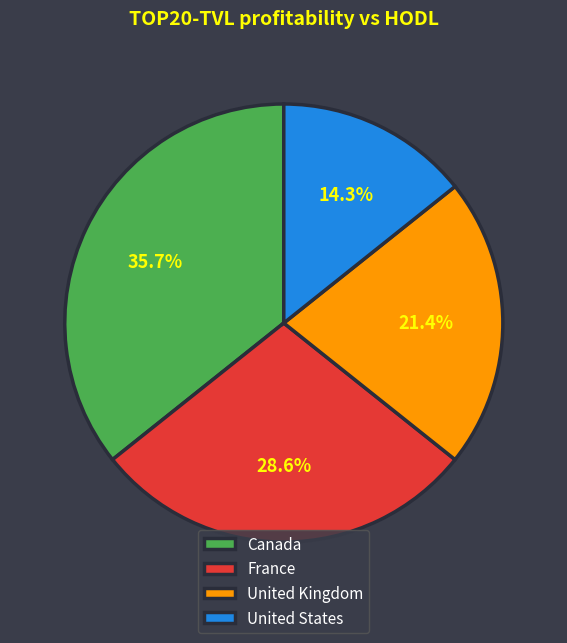

Between France and United Kingdom, which is larger?

France